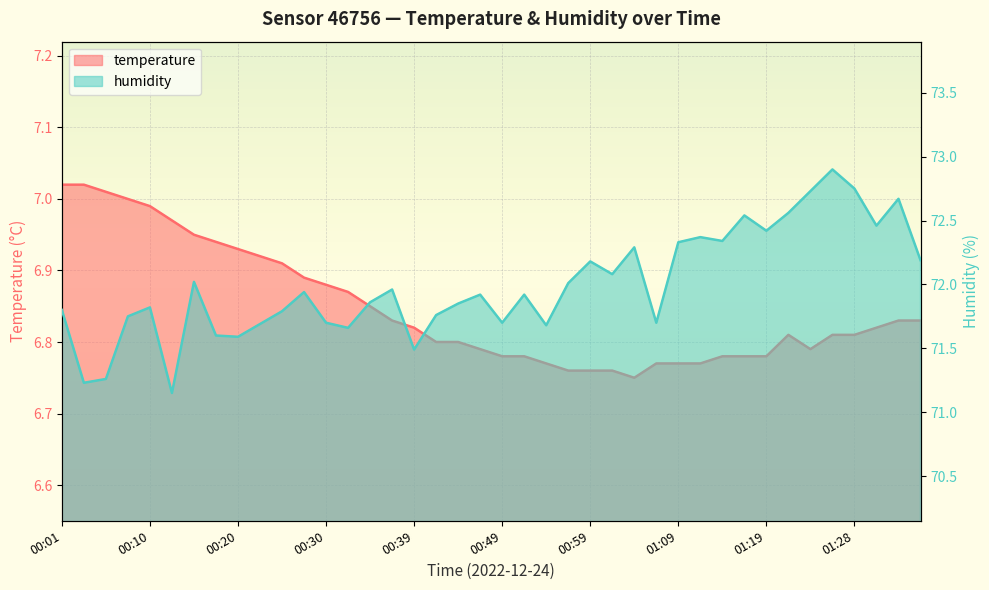

True or false: humidity and temperature intersect in this chart.

False